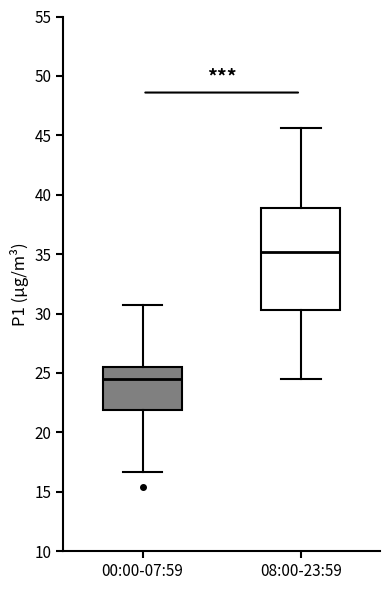

Reading left to right, read every box against the y-axis: the position of its median line, the range the box covers, and the ends of its whiskers. The values are not printed on the chart, so give them approximately, as read against the axis.

00:00-07:59: median 24.5, box 22.0 to 25.5, whiskers 16.5 to 30.5
08:00-23:59: median 35.0, box 30.5 to 39.0, whiskers 24.5 to 45.5